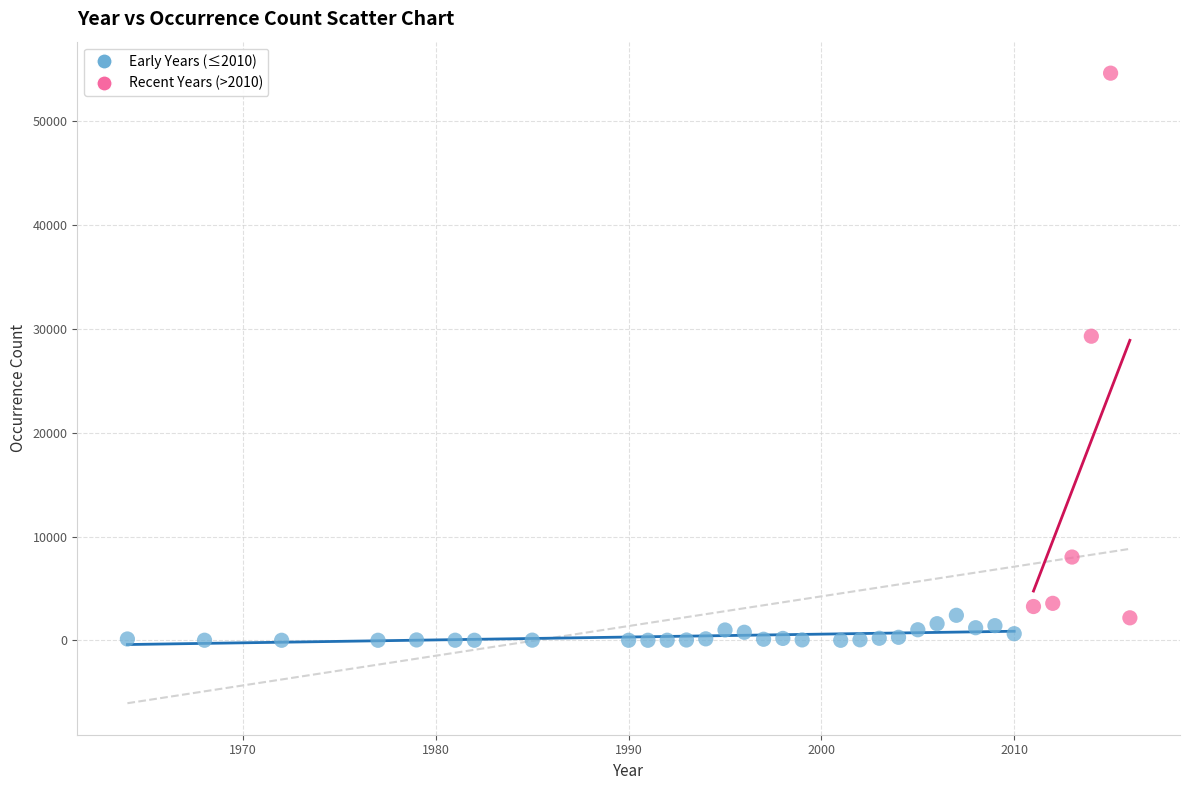

Which series has the widest spread of Y values?

Recent Years (>2010)